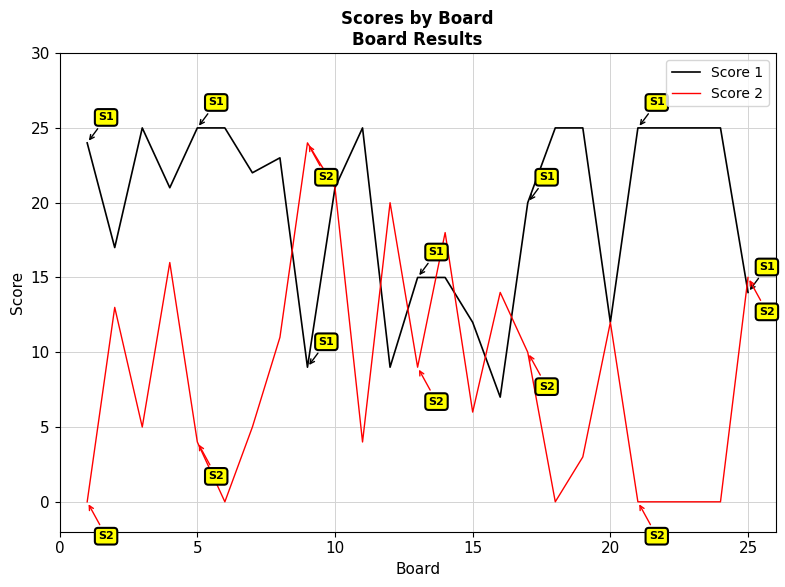

Which series has the largest total across all categories?

Score 1